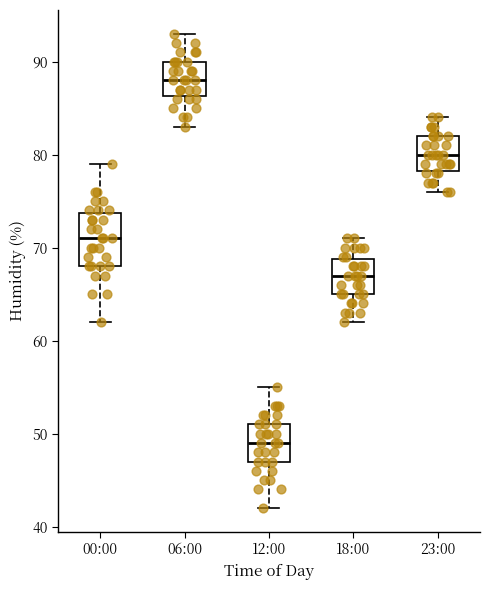

Reading left to right, read every box against the y-axis: the position of its median line, the range the box covers, and the ends of its whiskers. The values are not printed on the chart, so give them approximately, as read against the axis.

00:00: median 71, box 68 to 74, whiskers 62 to 79
06:00: median 88, box 86 to 90, whiskers 83 to 93
12:00: median 49, box 47 to 51, whiskers 42 to 55
18:00: median 67, box 65 to 69, whiskers 62 to 71
23:00: median 80, box 78 to 82, whiskers 76 to 84